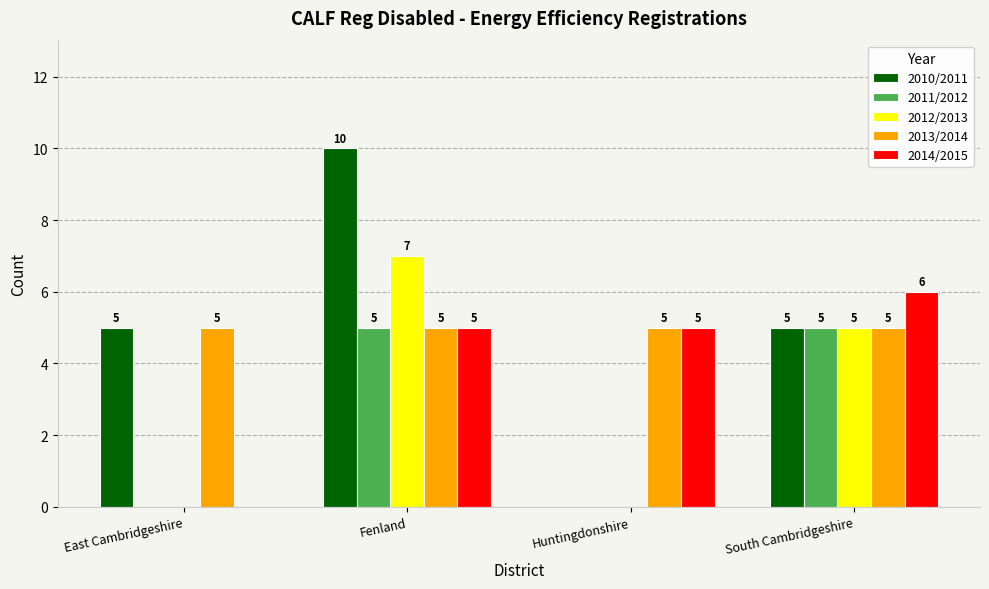

What is the total value across all series at Fenland?

32